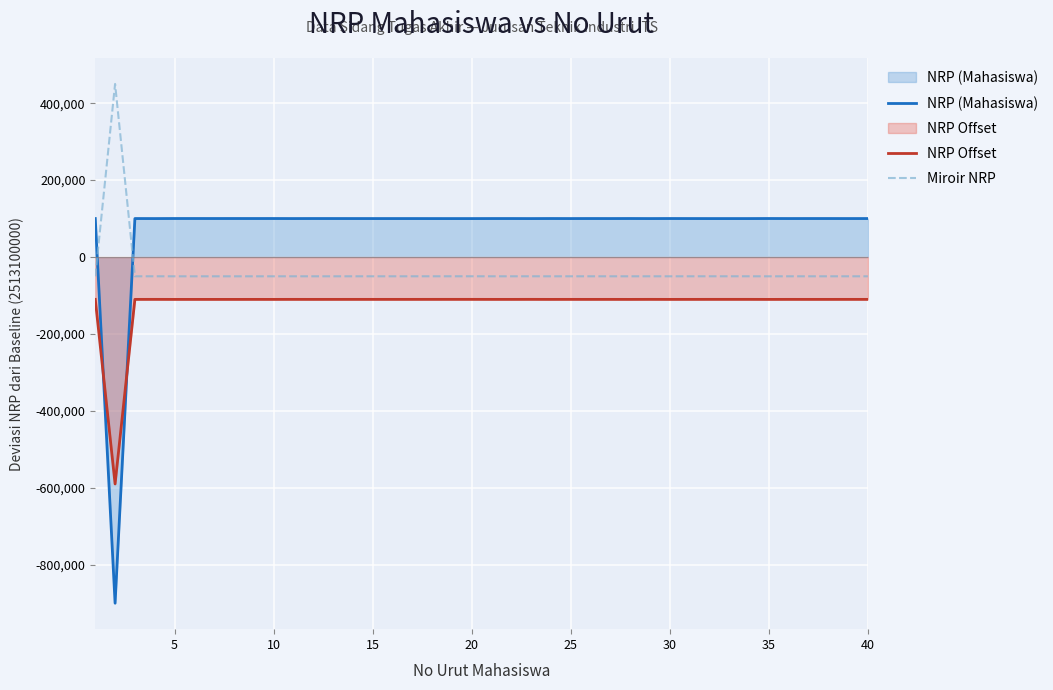

How many categories are shown in the chart?

40